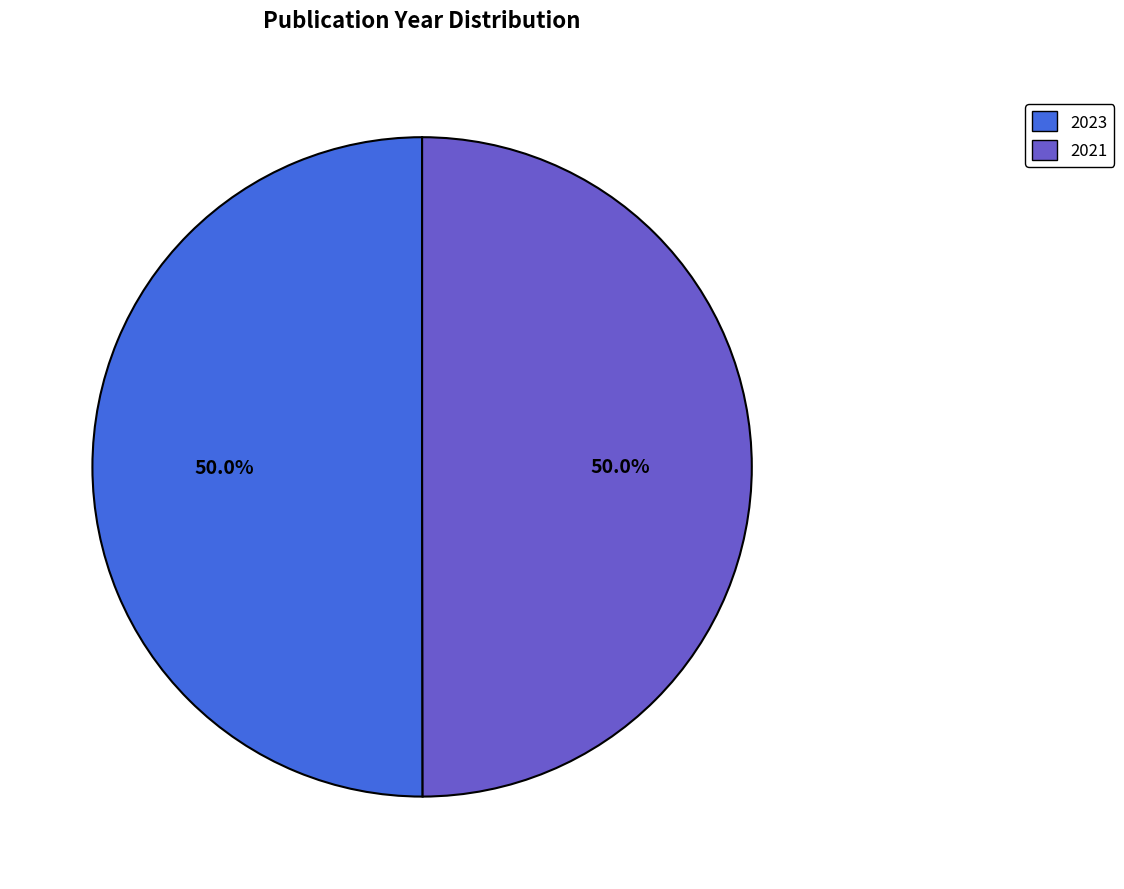

Is it true that 2021 is 35% of the pie?

False